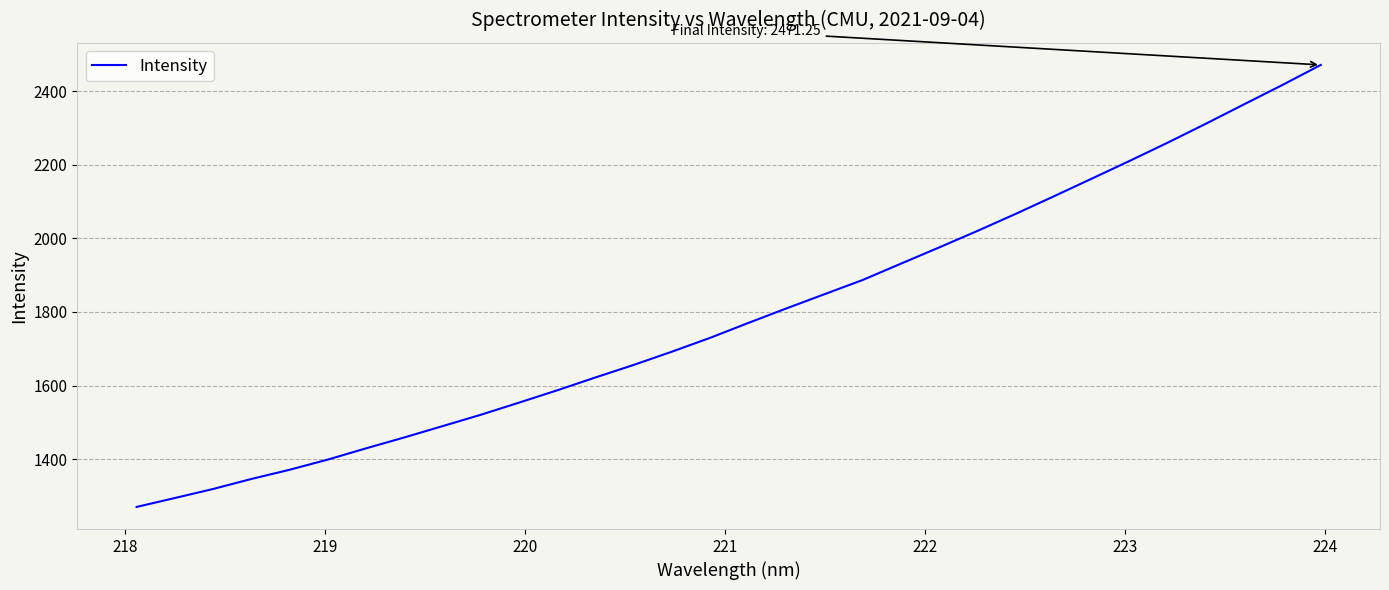

What is the difference between the maximum and minimum values?

1201.1